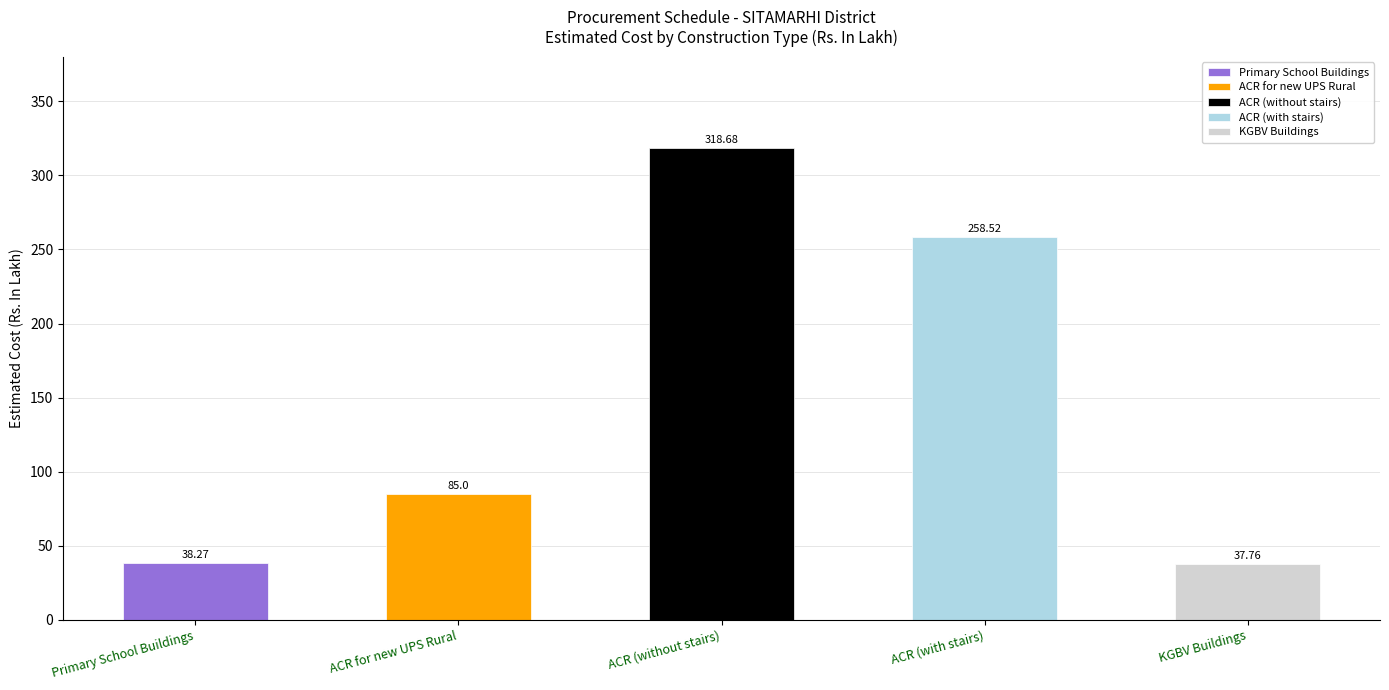

How many data points in Estimated Cost (Rs. In Lakh) are less than 85?

2